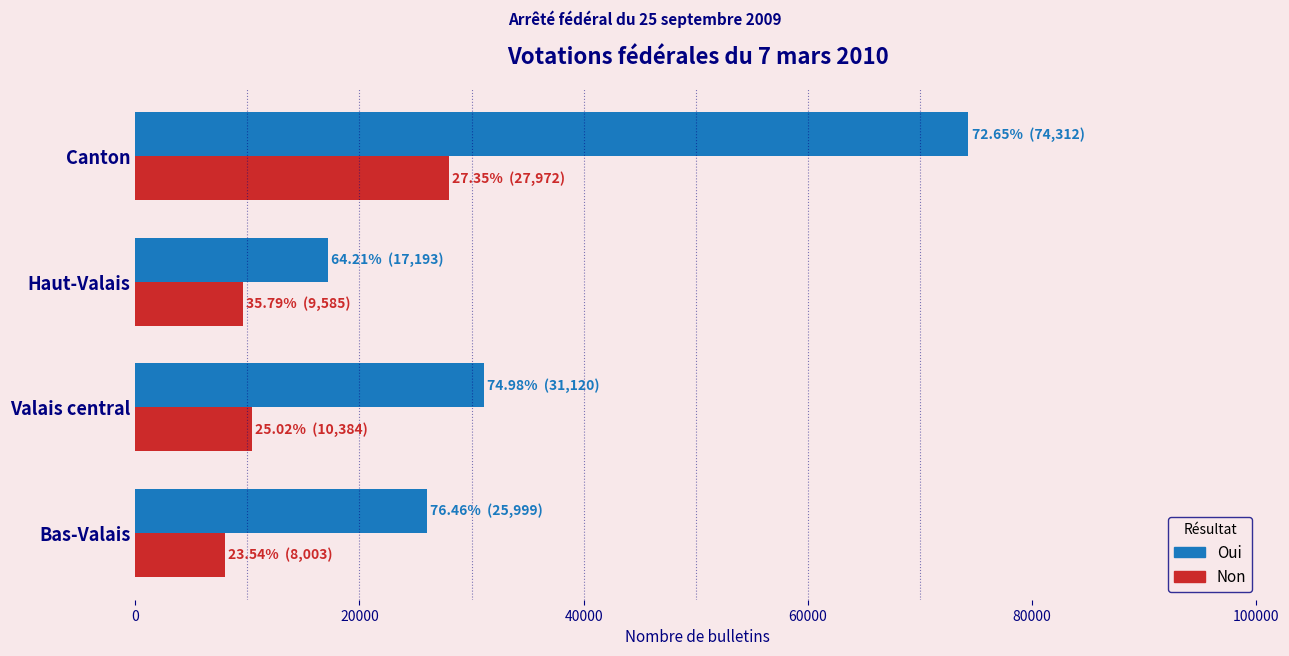

What is the average value of the Non series?

13986